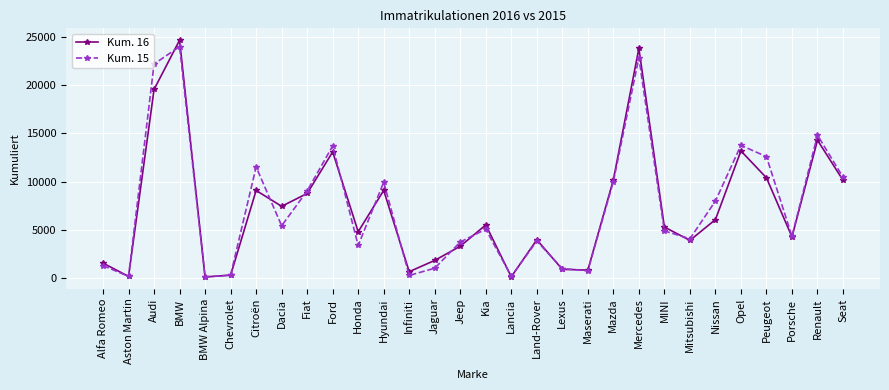

At how many categories does at least one series exceed 13428?

6